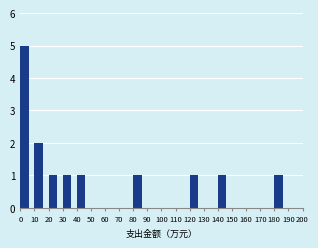

Over which range of the x-axis is the bar tallest?

0 to 10